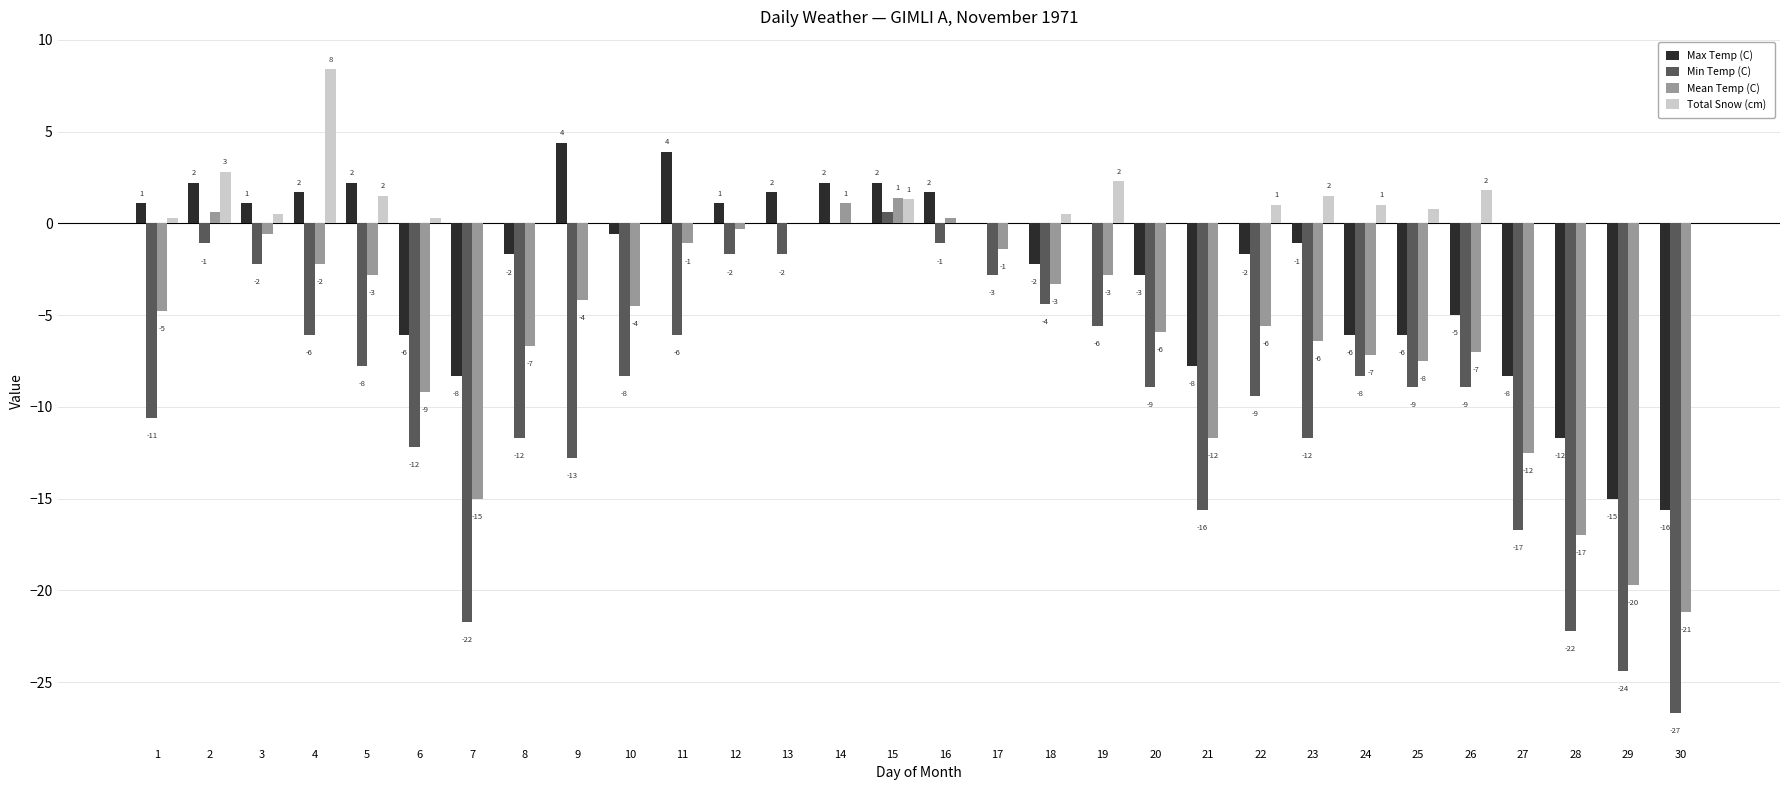

Reading left to right, list all the values displayed in this chart.

Max Temp (C): 1.1	2.2	1.1	1.7	2.2	-6.1	-8.3	-1.7	4.4	-0.6	3.9	1.1	1.7	2.2	2.2	1.7	0.0	-2.2	0.0	-2.8	-7.8	-1.7	-1.1	-6.1	-6.1	-5.0	-8.3	-11.7	-15.0	-15.6
Min Temp (C): -10.6	-1.1	-2.2	-6.1	-7.8	-12.2	-21.7	-11.7	-12.8	-8.3	-6.1	-1.7	-1.7	0.0	0.6	-1.1	-2.8	-4.4	-5.6	-8.9	-15.6	-9.4	-11.7	-8.3	-8.9	-8.9	-16.7	-22.2	-24.4	-26.7
Mean Temp (C): -4.8	0.6	-0.6	-2.2	-2.8	-9.2	-15.0	-6.7	-4.2	-4.5	-1.1	-0.3	0.0	1.1	1.4	0.3	-1.4	-3.3	-2.8	-5.9	-11.7	-5.6	-6.4	-7.2	-7.5	-7.0	-12.5	-17.0	-19.7	-21.2
Total Snow (cm): 0.3	2.8	0.5	8.4	1.5	0.3	0.0	0.0	0.0	0.0	0.0	0.0	0.0	0.0	1.3	0.0	0.0	0.5	2.3	0.0	0.0	1.0	1.5	1.0	0.8	1.8	0.0	0.0	0.0	0.0